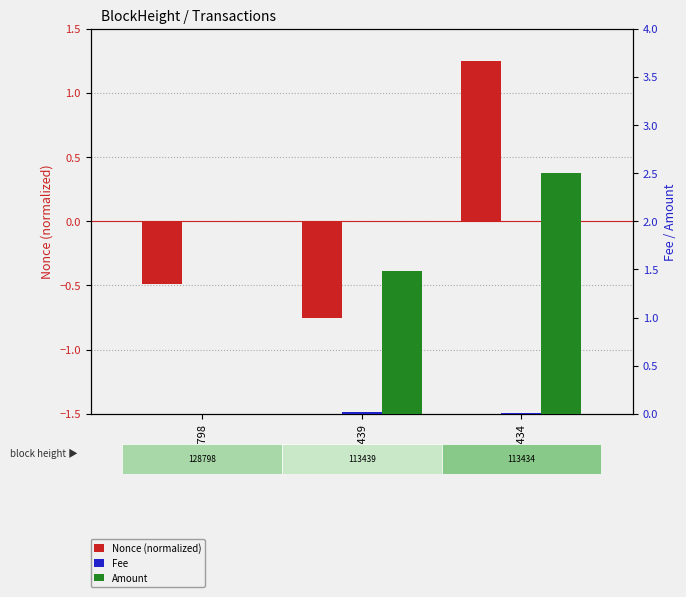

How many values in the Nonce (normalized) series exceed 0?

1